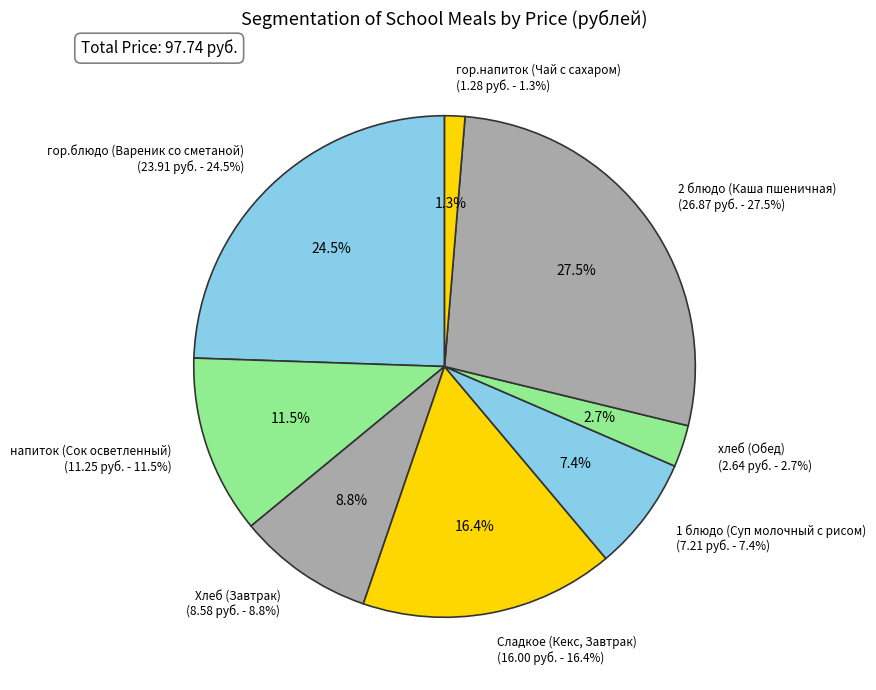

How many segments does this pie chart have?

8